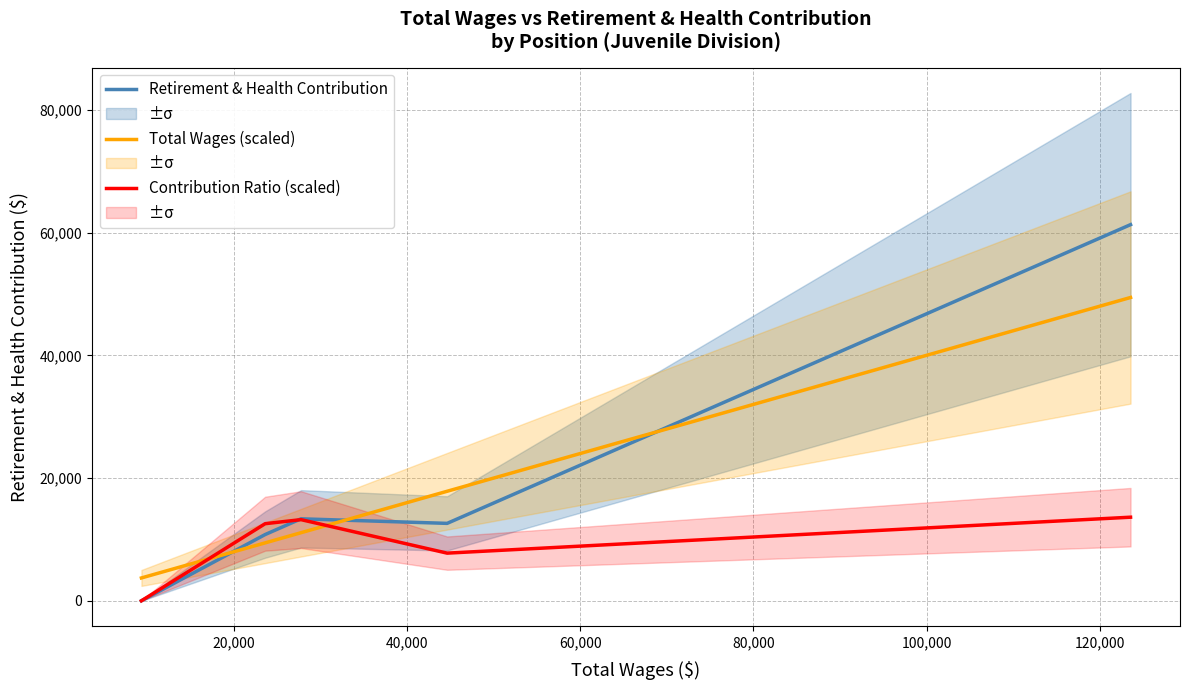

True or false: Total Wages (scaled) and Retirement & Health Contribution cross at least once.

True